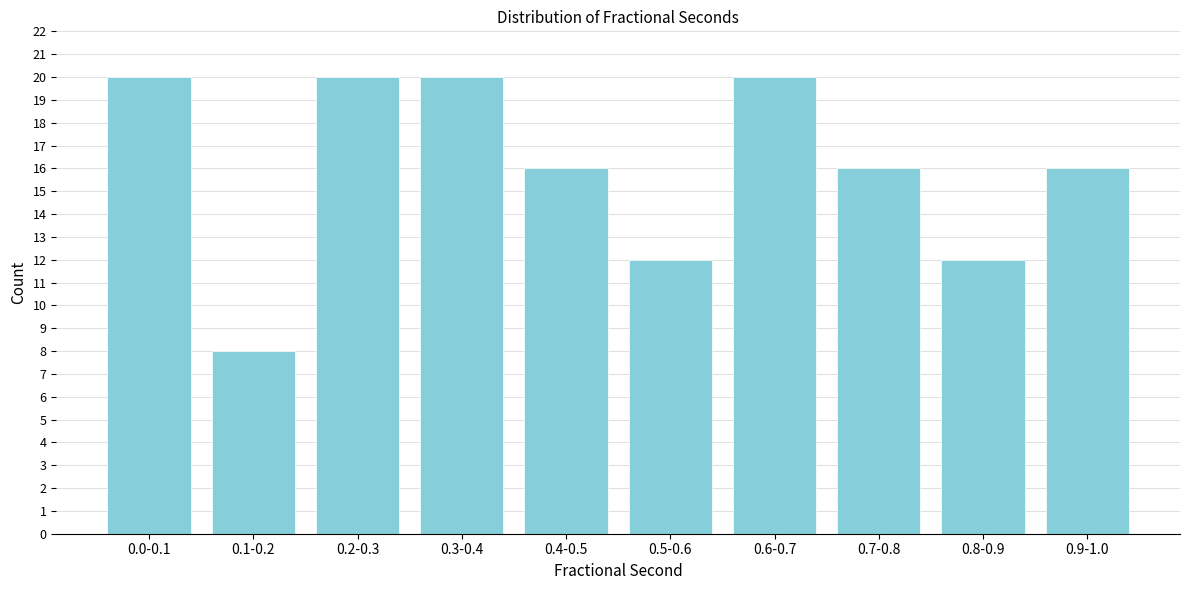

Reading left to right, extract all data points from this chart.

20	8	20	20	16	12	20	16	12	16